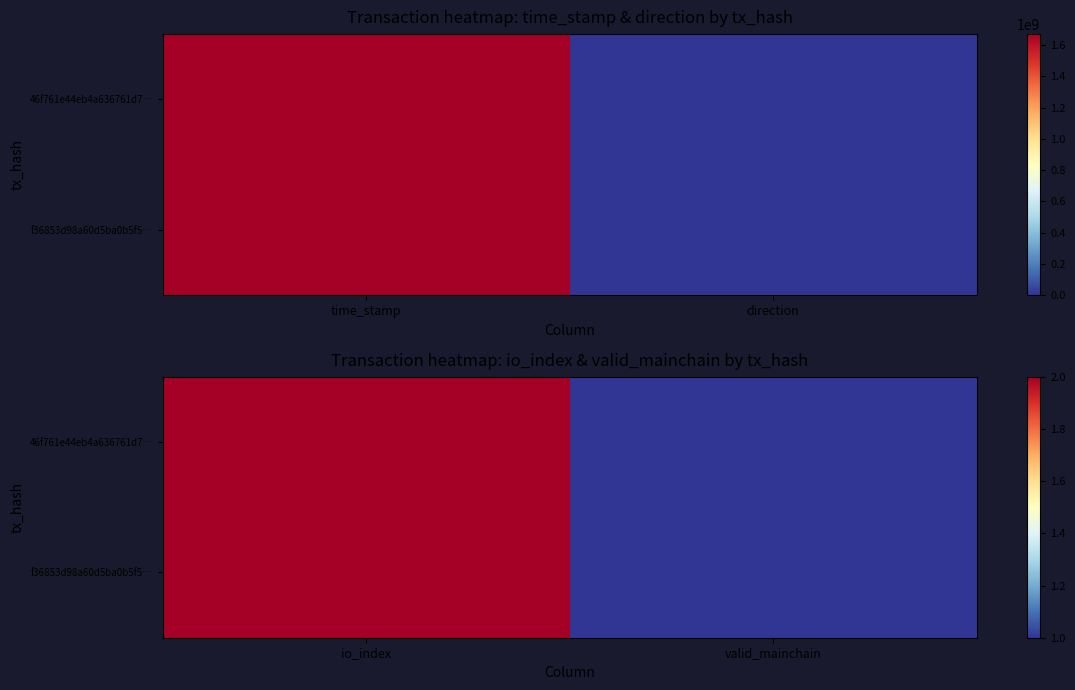

The f36853d98a60d5ba0b5f5… series shows 1 at valid_mainchain. True or false?

True